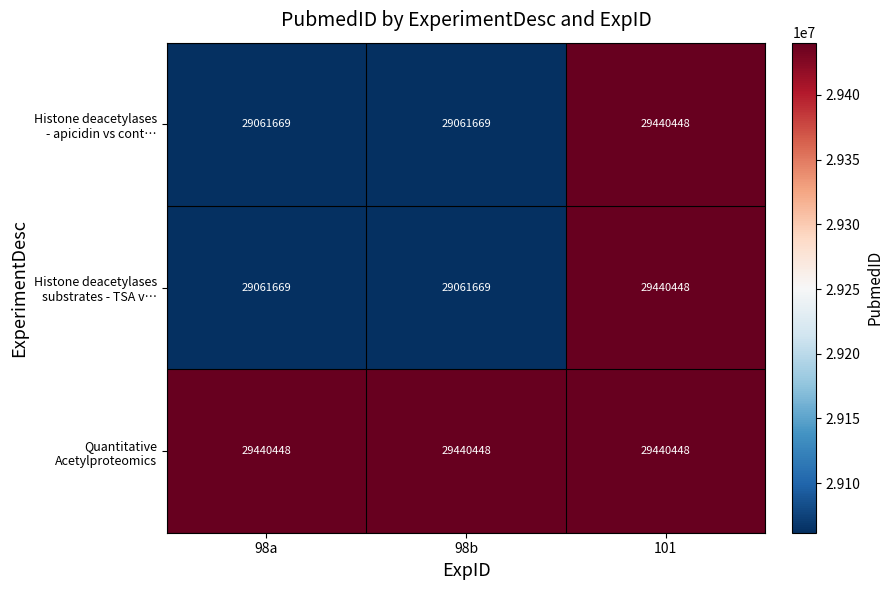

At how many categories does at least one series exceed 29393044?

3